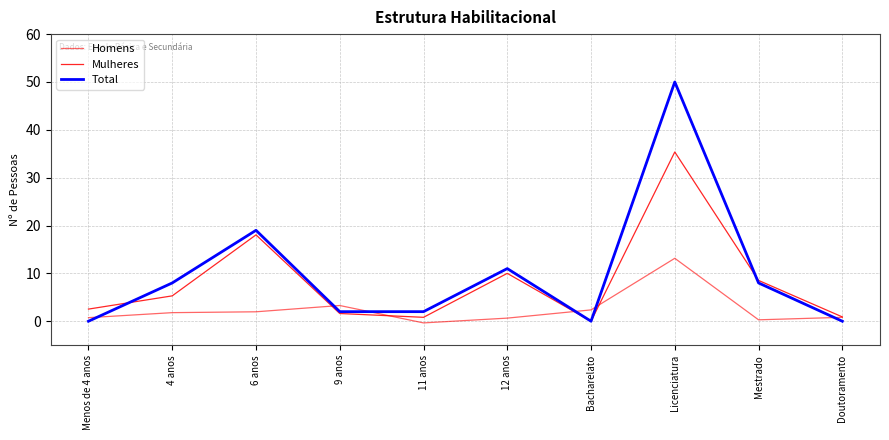

Is the value of Mulheres at Doutoramento greater than the value of Homens at Licenciatura?

No